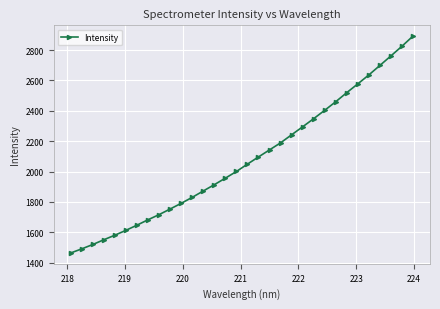

What is the value of the 28th point from the left?

2636.3